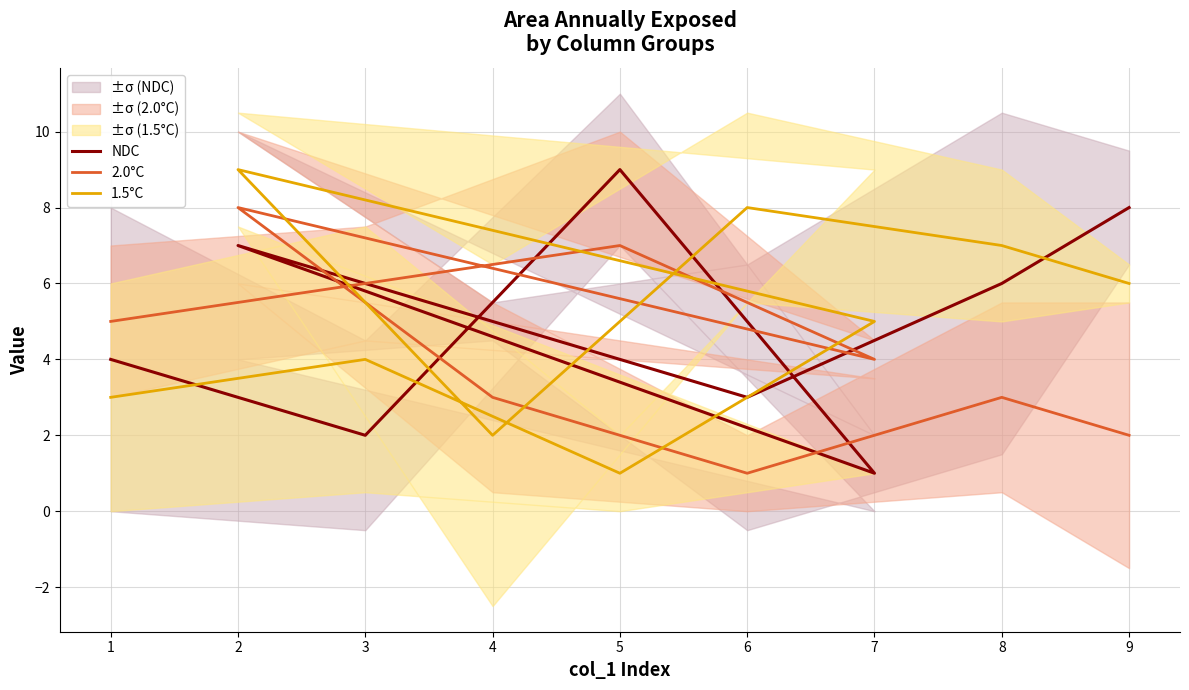

Rank the series by their maximum value, from lowest to highest.

2.0°C, NDC, 1.5°C